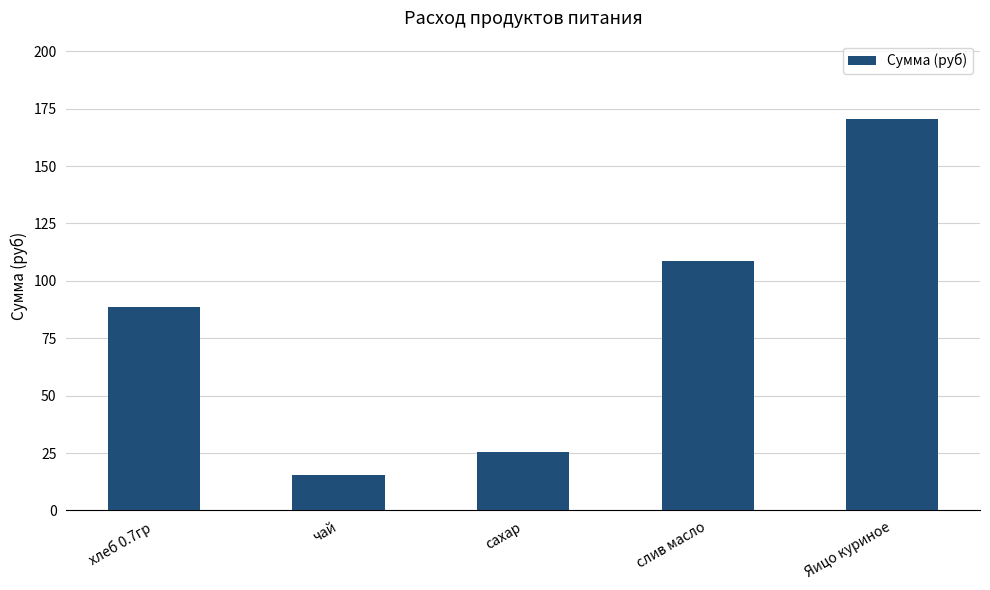

Reading left to right, extract all data points from this chart.

хлеб 0.7гр=88.6	чай=15.5	сахар=25.6	слив масло=108.8	Яицо куриное=170.5